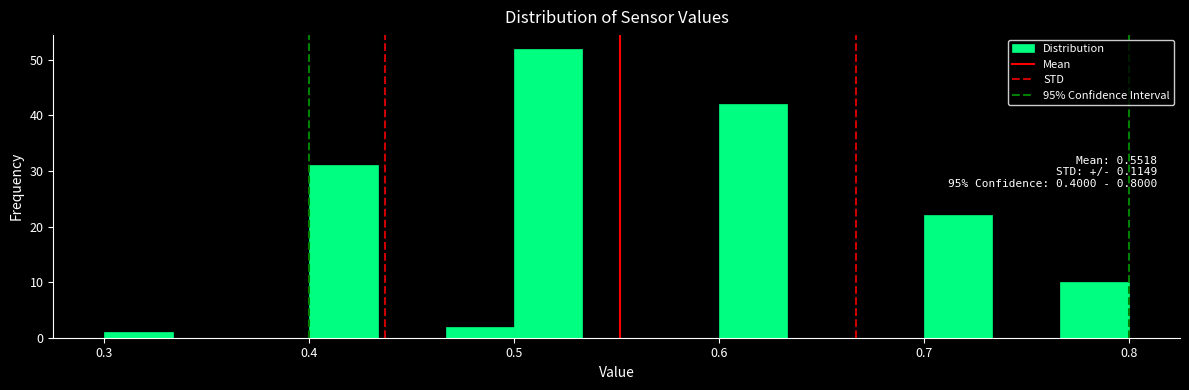

Read against the x-axis, roughly where is the centre of the tallest bar?

0.52